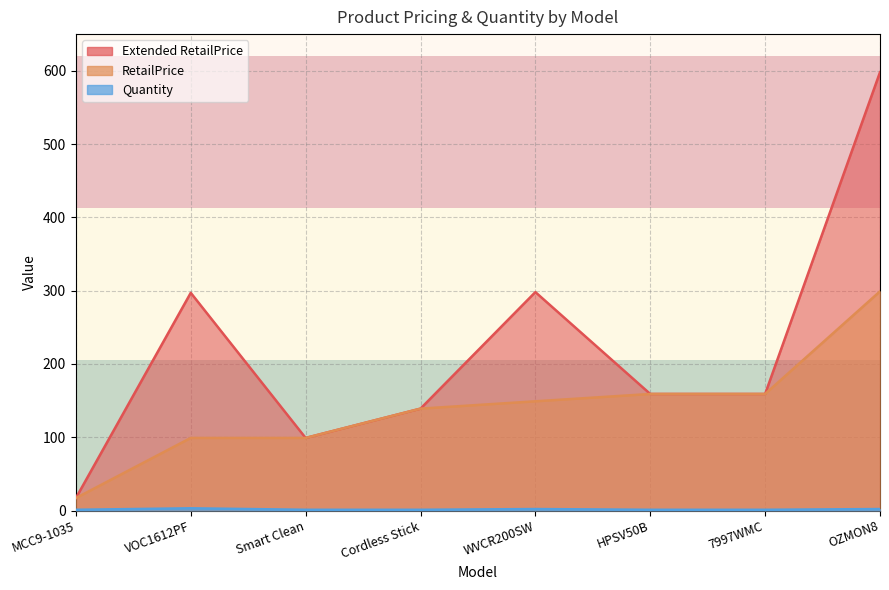

How many lines are shown in the chart?

3